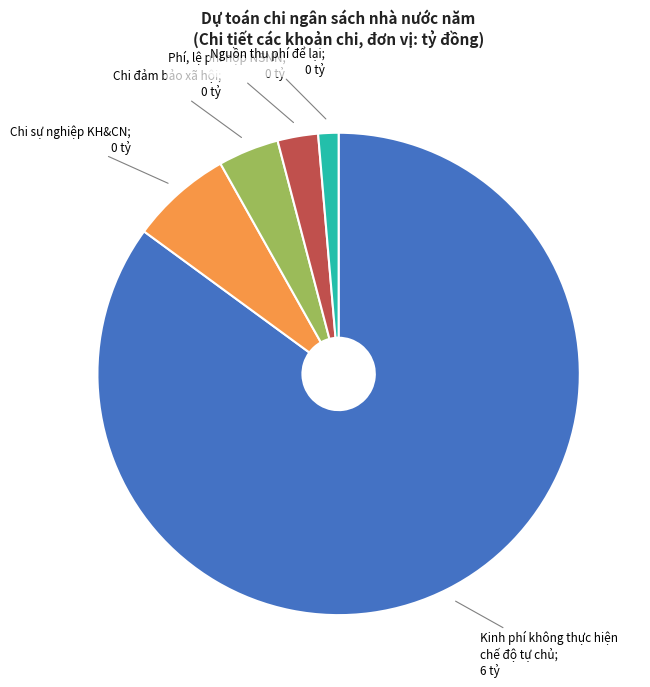

Is there any slice that represents more than half of the pie?

Yes